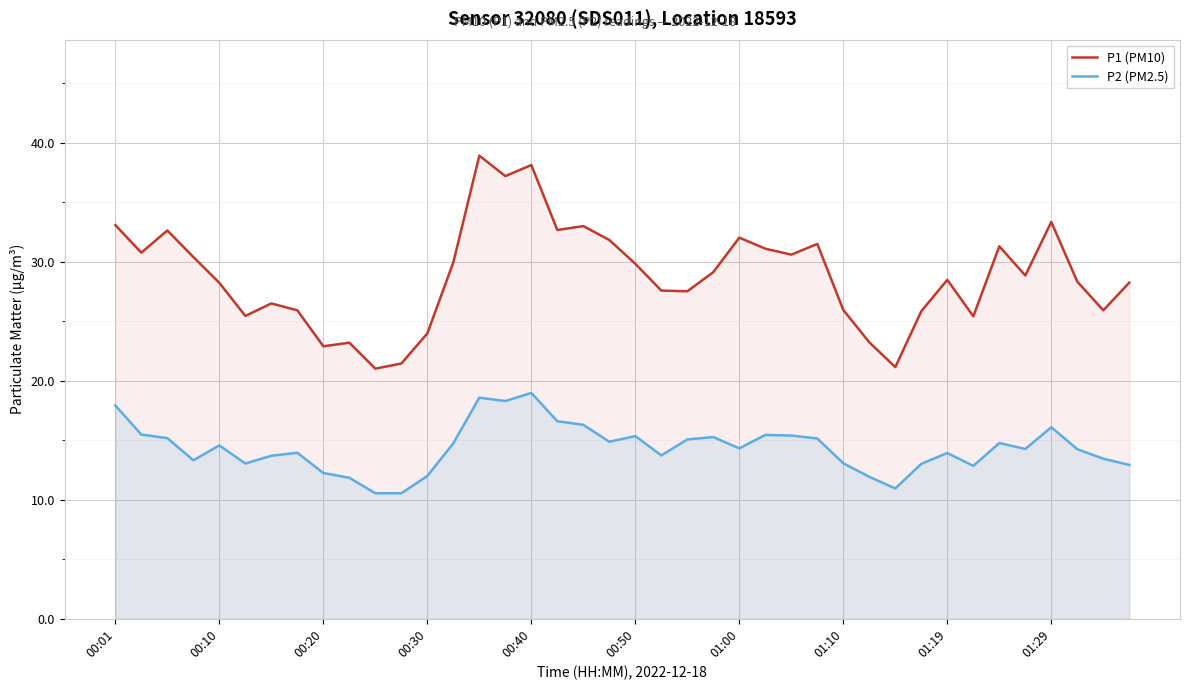

Is it true that P1 (PM10) equals 67.1 at 00:40?

False